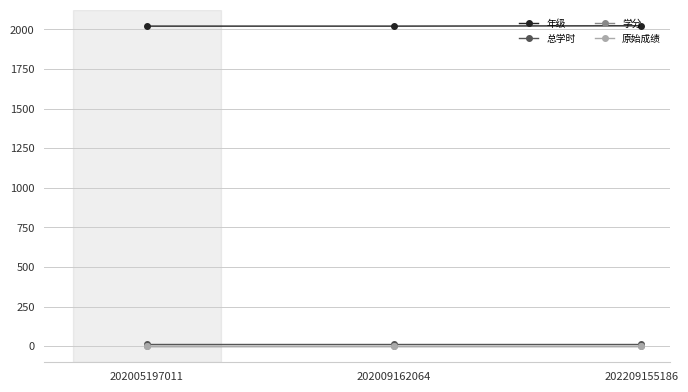

Is the value of 学分 at 202005197011 greater than the value of 年级 at 202005197011?

No